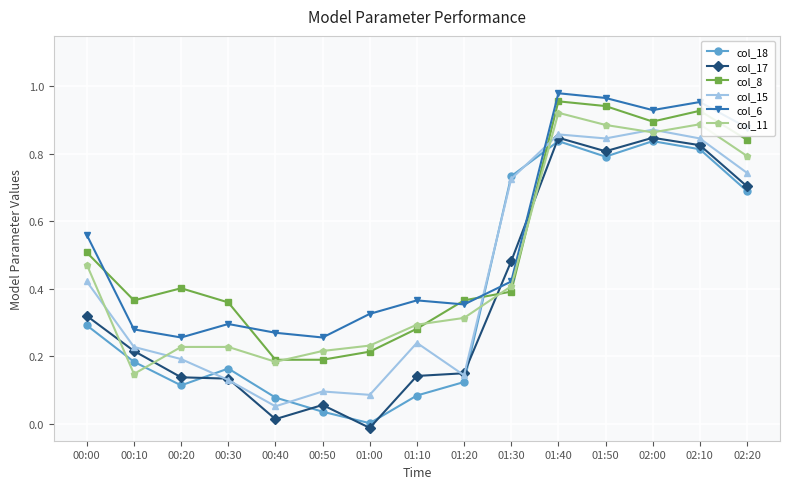

True or false: col_15 has more than 2 points higher than both neighbors.

True